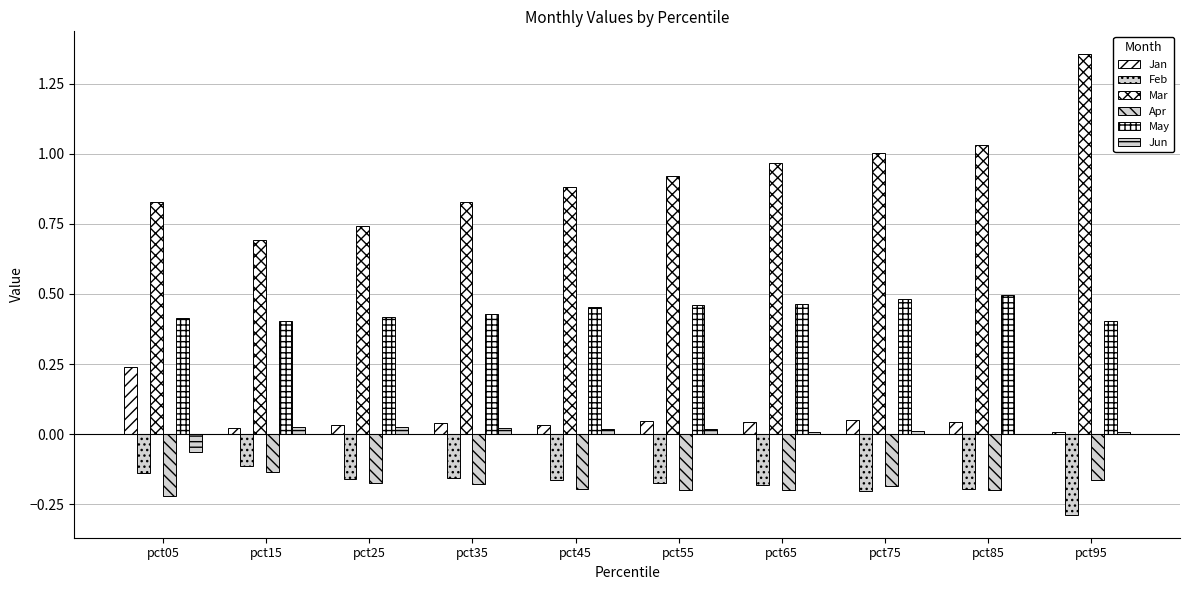

Which series has the largest total across all categories?

Mar